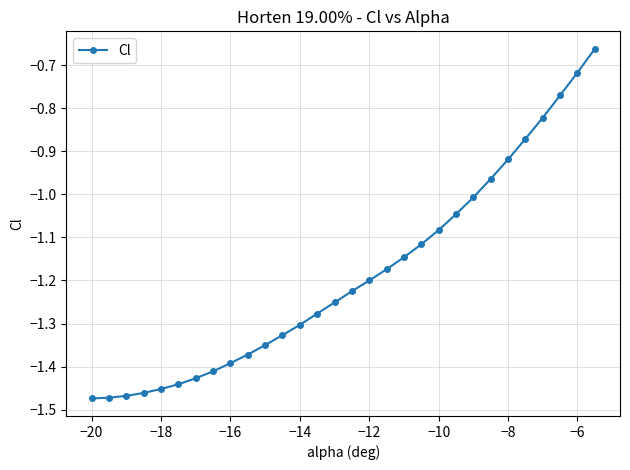

What is the difference between the second highest and minimum values?

0.8